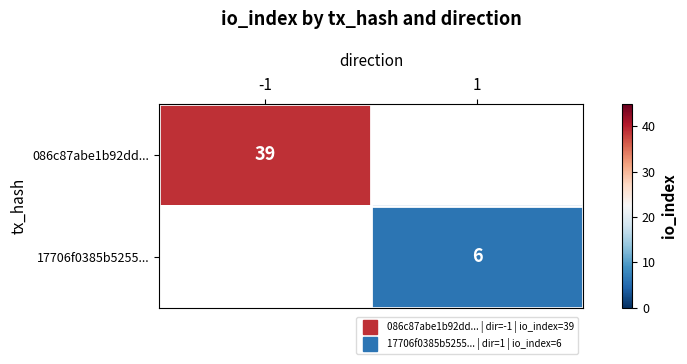

List the labels in order of 086c87abe1b92dd... value, smallest first.

-1, 1